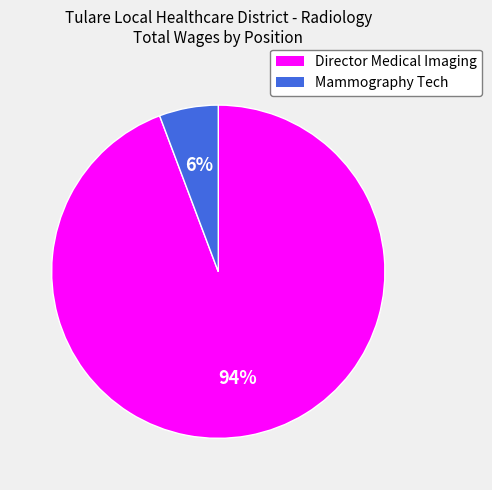

Count the number of slices in the pie.

2